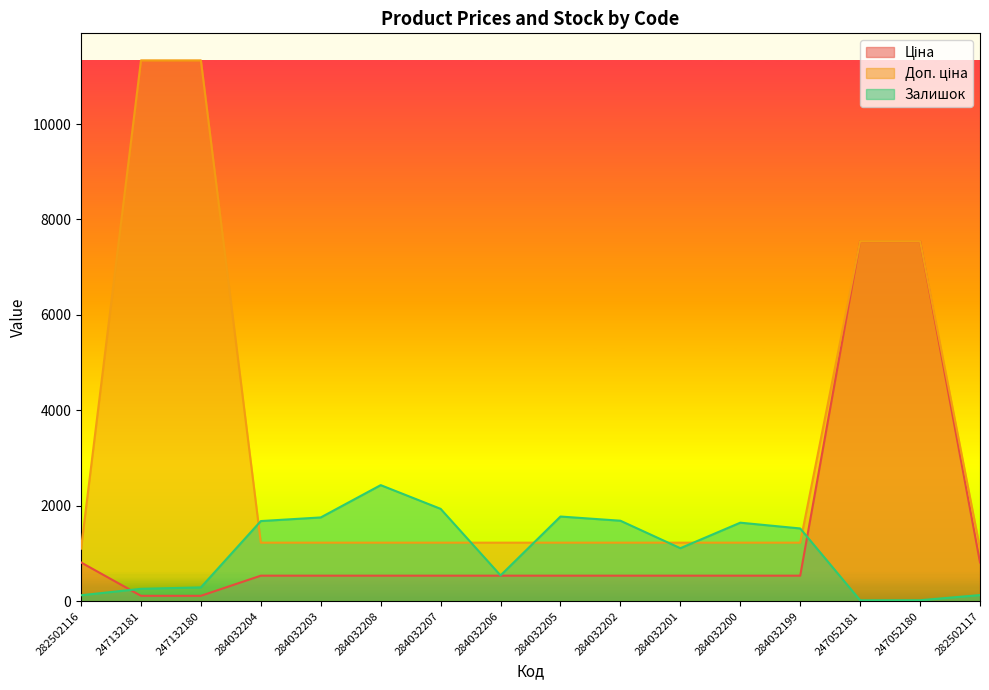

Reading left to right, transcribe all the data shown in this chart.

Ціна: 282502116=813.0	247132181=113.3	247132180=113.3	284032204=535.4	284032203=535.4	284032208=535.4	284032207=535.4	284032206=535.4	284032205=535.4	284032202=535.4	284032201=535.4	284032200=535.4	284032199=535.4	247052181=7545.9	247052180=7545.9	282502117=813.0
Доп. ціна: 282502116=1101.8	247132181=11334.0	247132180=11334.0	284032204=1227.2	284032203=1227.2	284032208=1227.2	284032207=1227.2	284032206=1227.2	284032205=1227.2	284032202=1227.2	284032201=1227.2	284032200=1227.2	284032199=1227.2	247052181=7545.9	247052180=7545.9	282502117=1101.8
Залишок: 282502116=125.0	247132181=260.0	247132180=290.0	284032204=1680.0	284032203=1756.0	284032208=2433.0	284032207=1936.0	284032206=541.0	284032205=1775.0	284032202=1687.0	284032201=1111.0	284032200=1646.0	284032199=1525.0	247052181=19.0	247052180=21.0	282502117=129.0